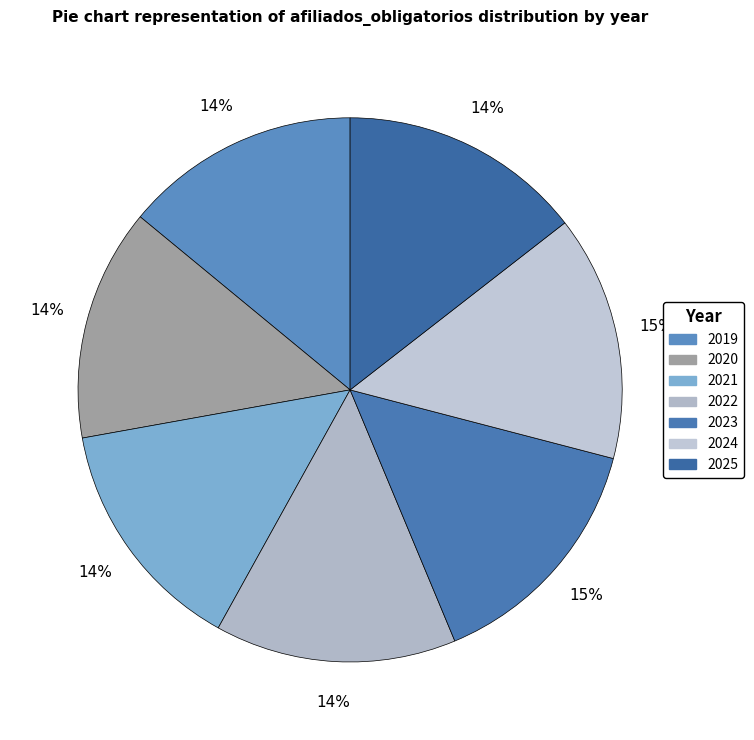

Count the number of slices in the pie.

7